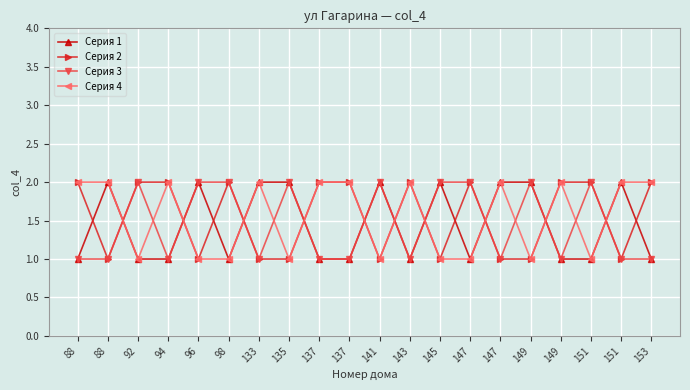

After their last crossing, which series has the higher values: Серия 2 or Серия 3?

Серия 2